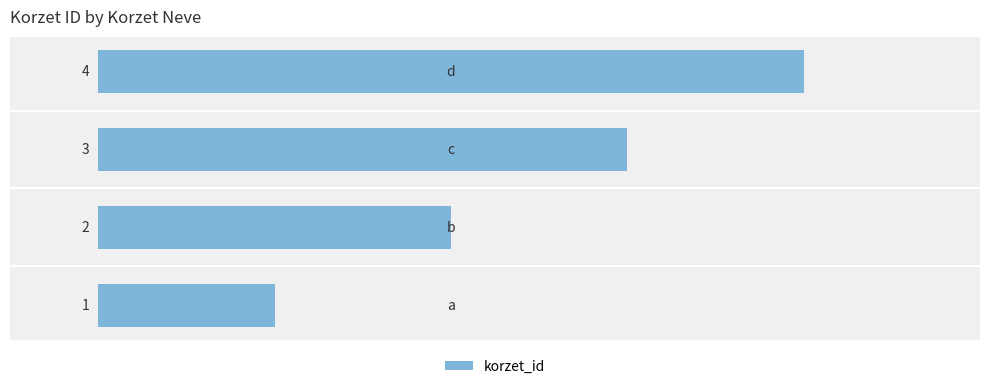

How many values are between 2 and 4?

3